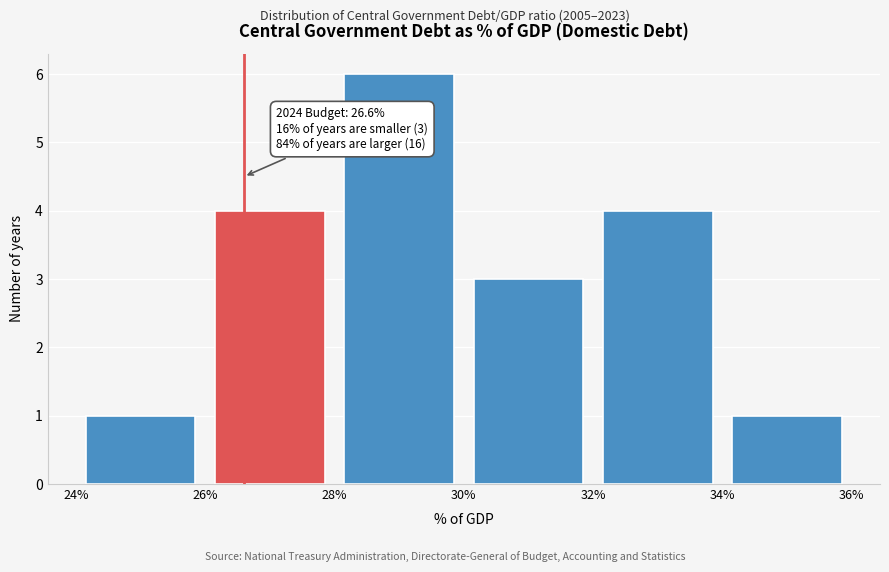

Which range on the x-axis has the tallest bar?

28% to 30%